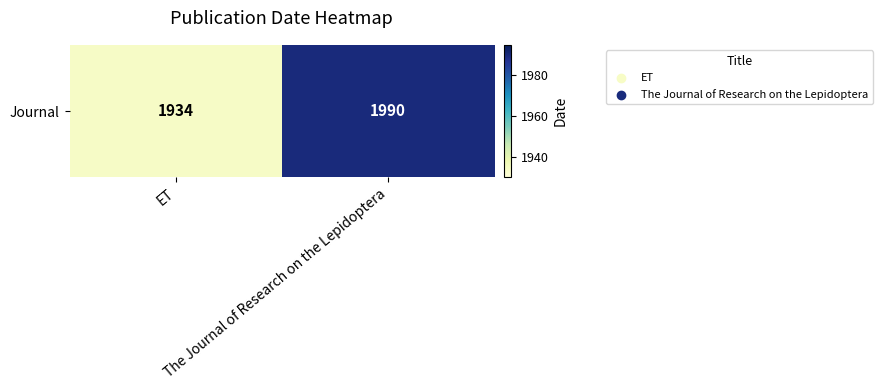

The value at ET is 1934. True or false?

True